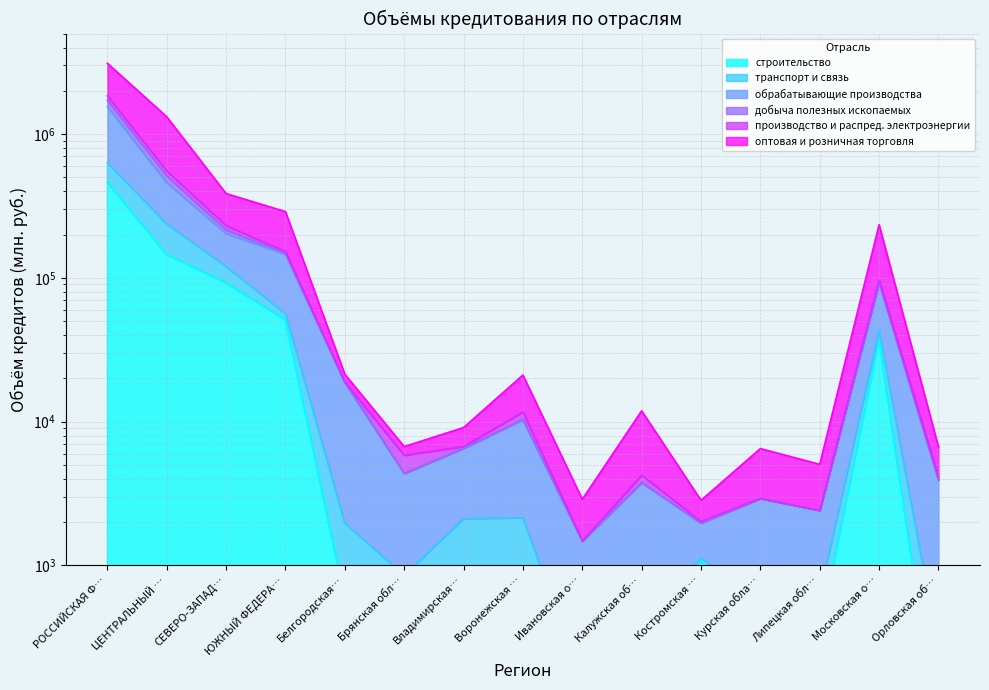

Where is the first local minimum for обрабатывающие производства?

Брянская обл…